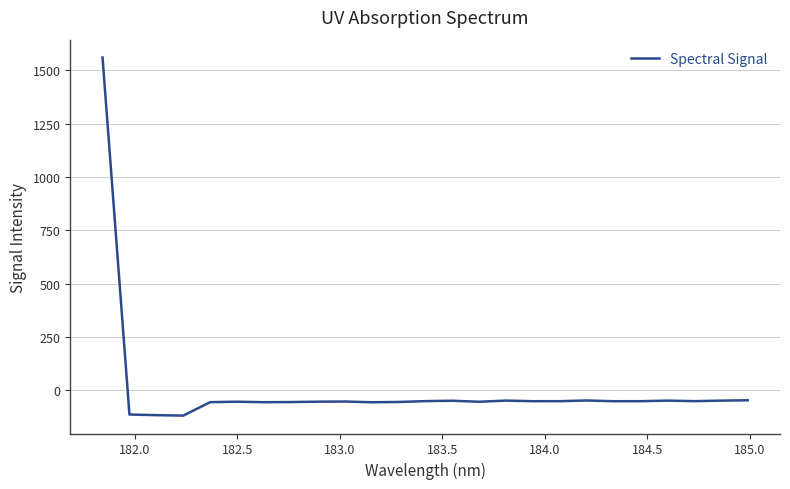

What is the difference between the maximum and minimum values?

1678.4